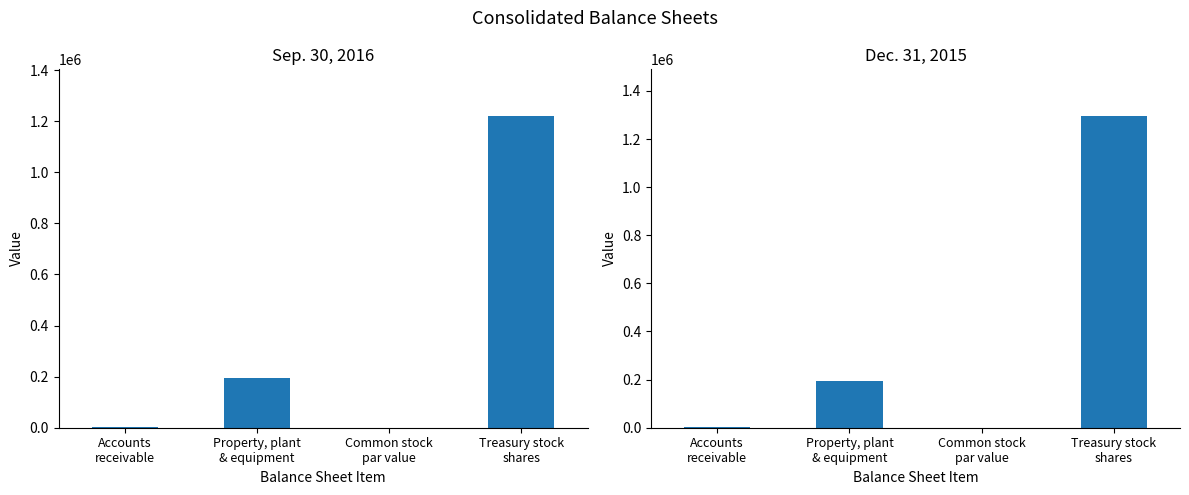

What is the average value of the Dec. 31, 2015 series?

373410